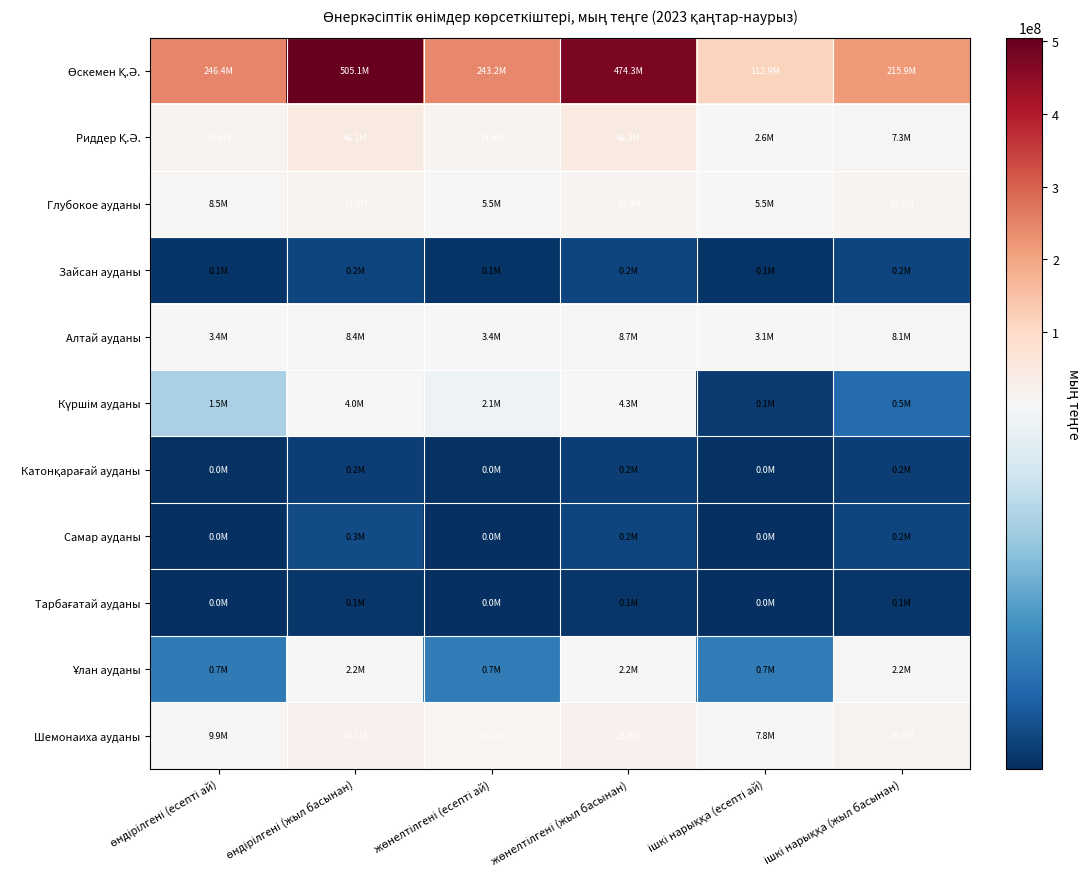

Rank the series by their maximum value, from lowest to highest.

Тарбағатай ауданы, Катонқарағай ауданы, Зайсан ауданы, Самар ауданы, Ұлан ауданы, Күршім ауданы, Алтай ауданы, Глубокое ауданы, Шемонаиха ауданы, Риддер Қ.Ә., Өскемен Қ.Ә.